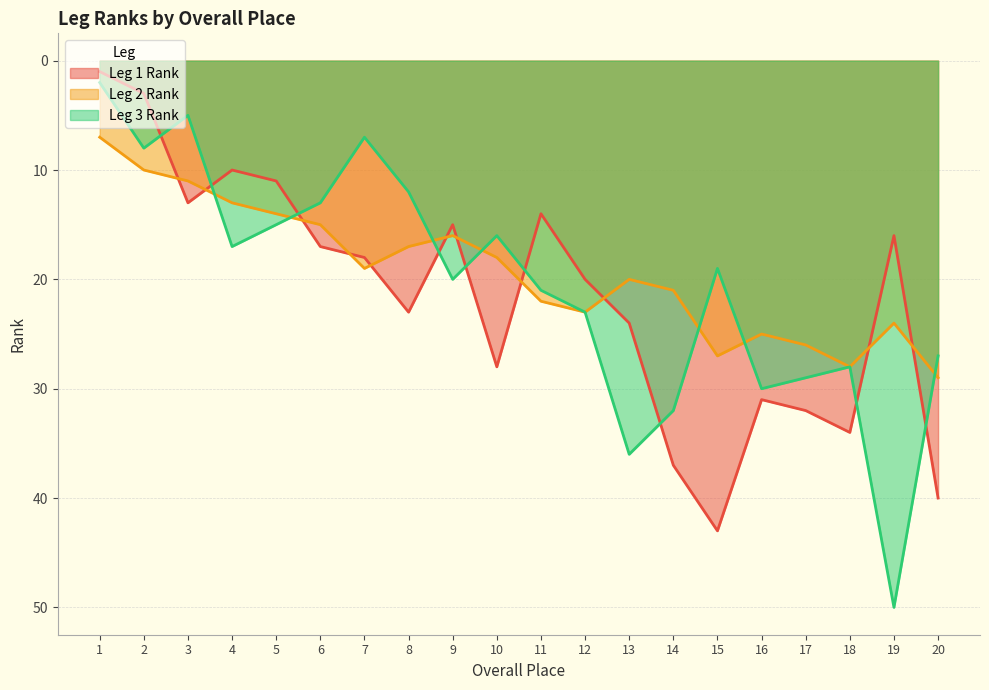

At how many categories does at least one series exceed 14?

17